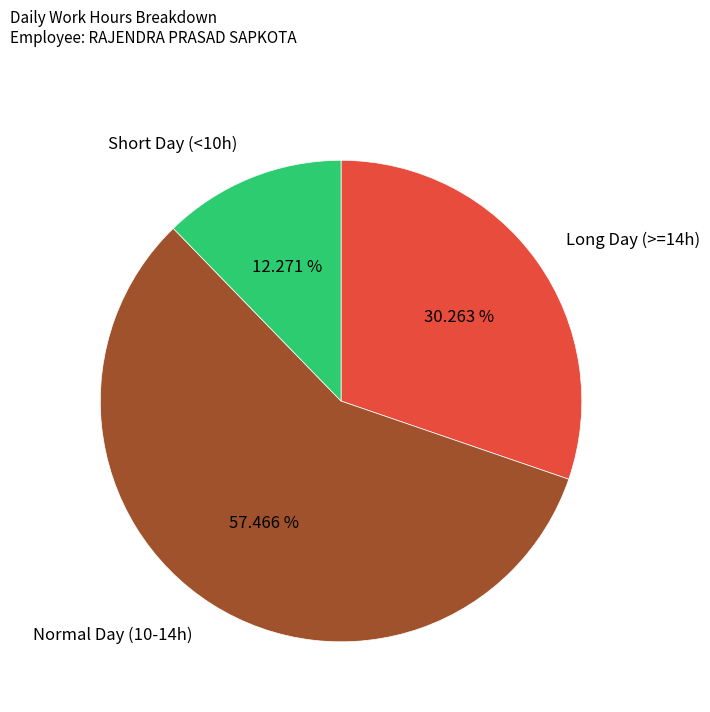

Between Long Day (>=14h) and Normal Day (10-14h), which is larger?

Normal Day (10-14h)